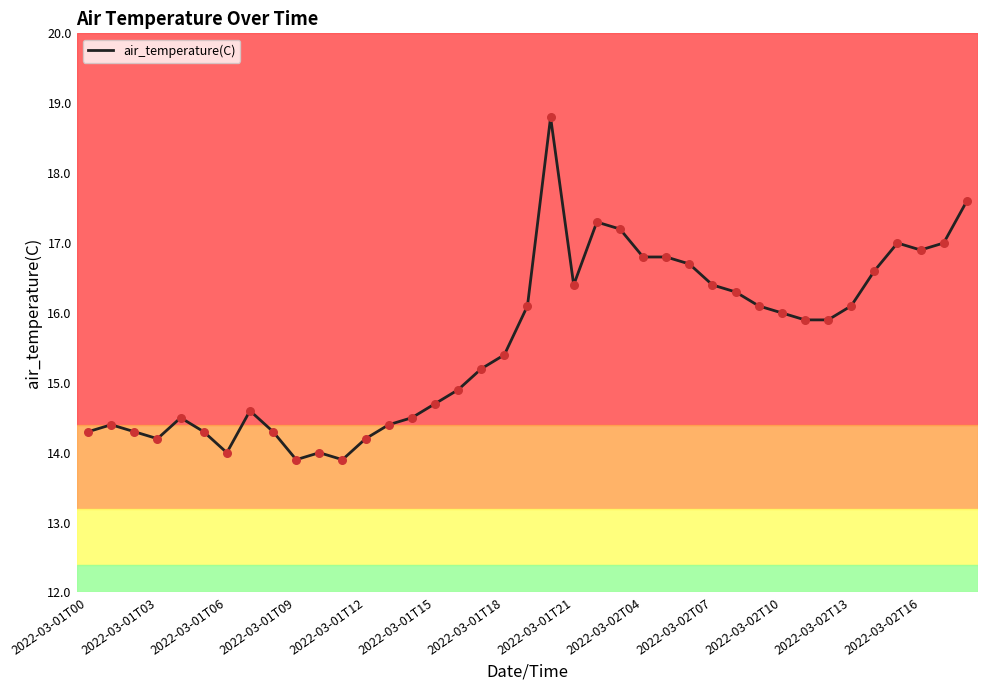

What is the smallest value displayed?

13.9